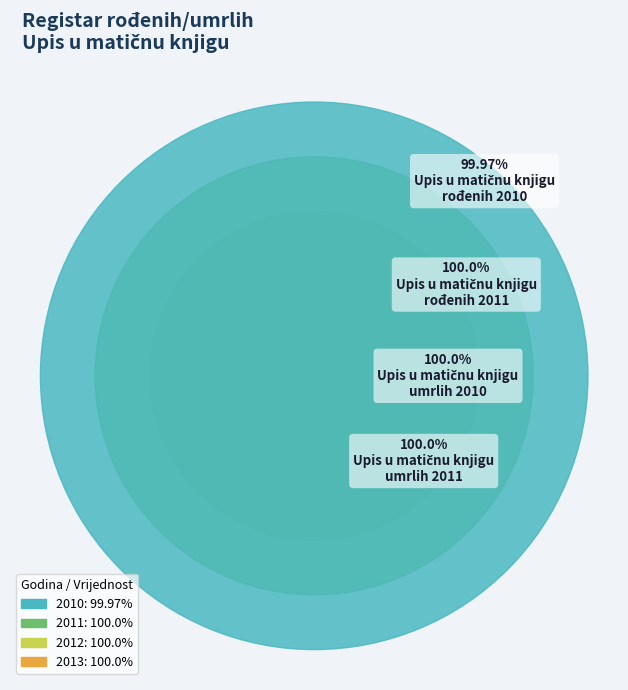

Is it true that 2010 is 39% of the pie?

False